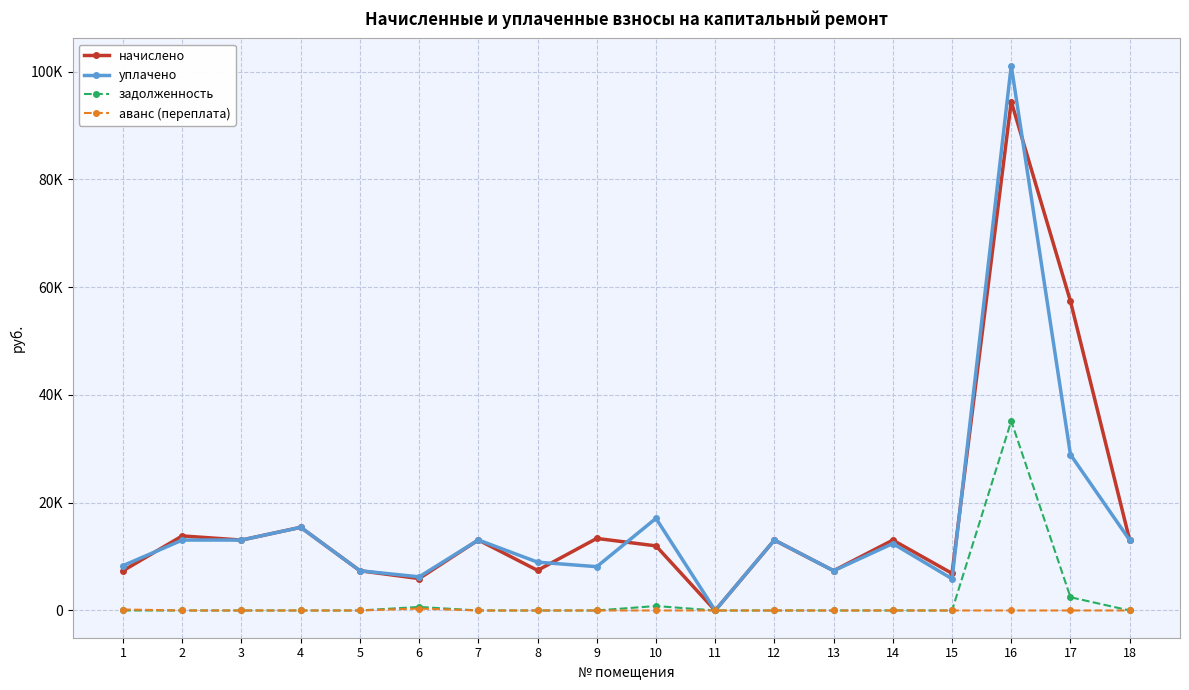

In аванс (переплата), how many points are higher than both neighbors (excluding endpoints)?

1